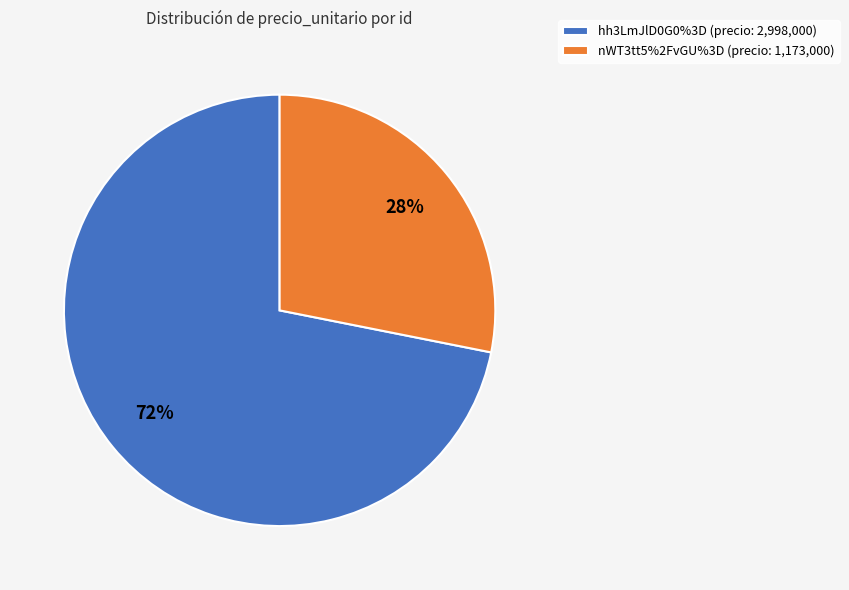

Is the sum of hh3LmJlD0G0%3D and nWT3tt5%2FvGU%3D greater than half?

Yes